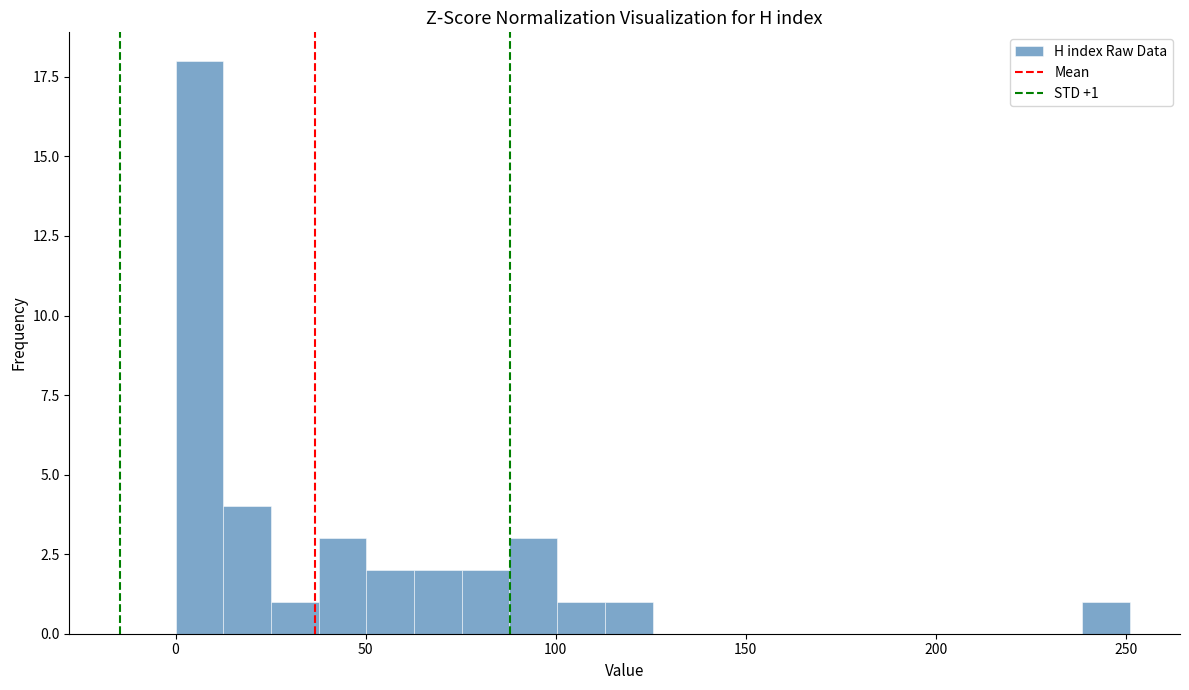

Around what value on the x-axis is the tallest bar? Give the approximate position of its centre, as read against the axis.

5